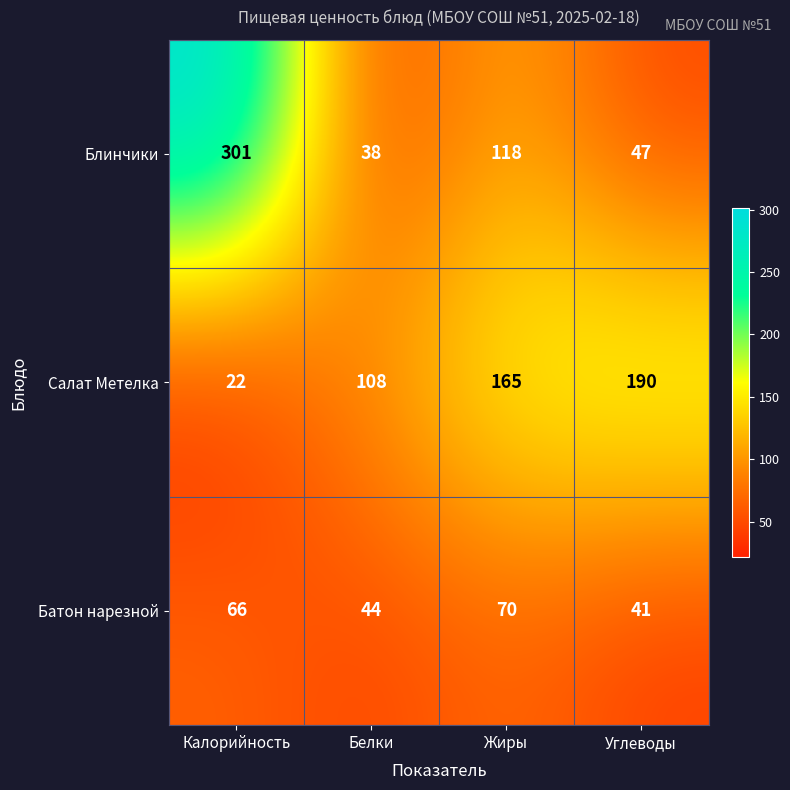

Read the Блинчики value at Жиры.

118